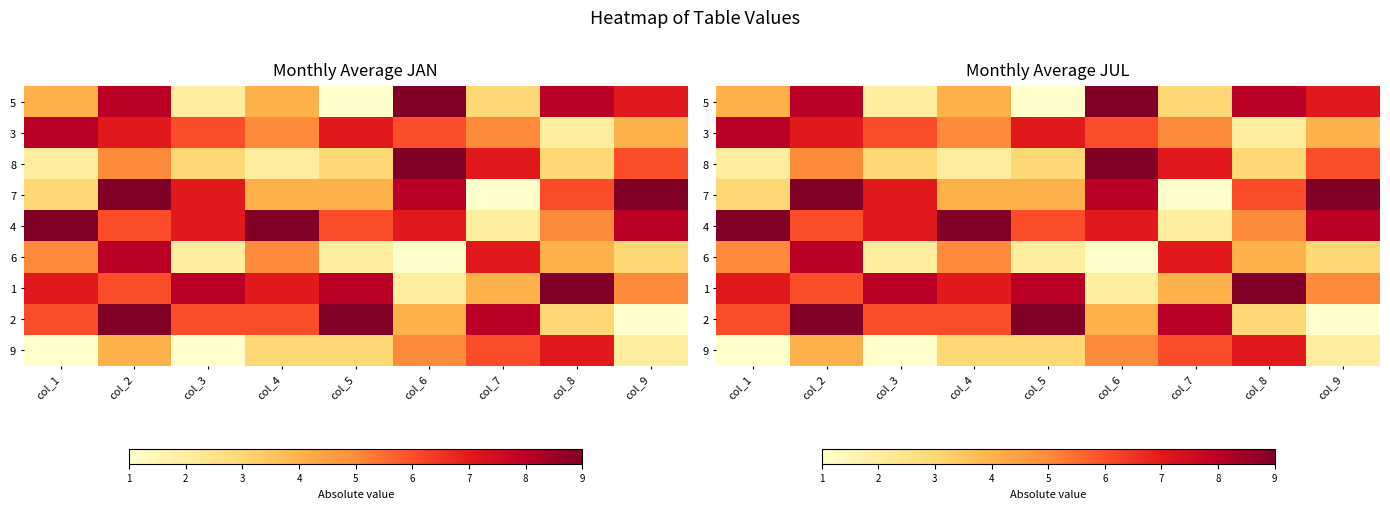

Which series has the largest total across all categories?

4